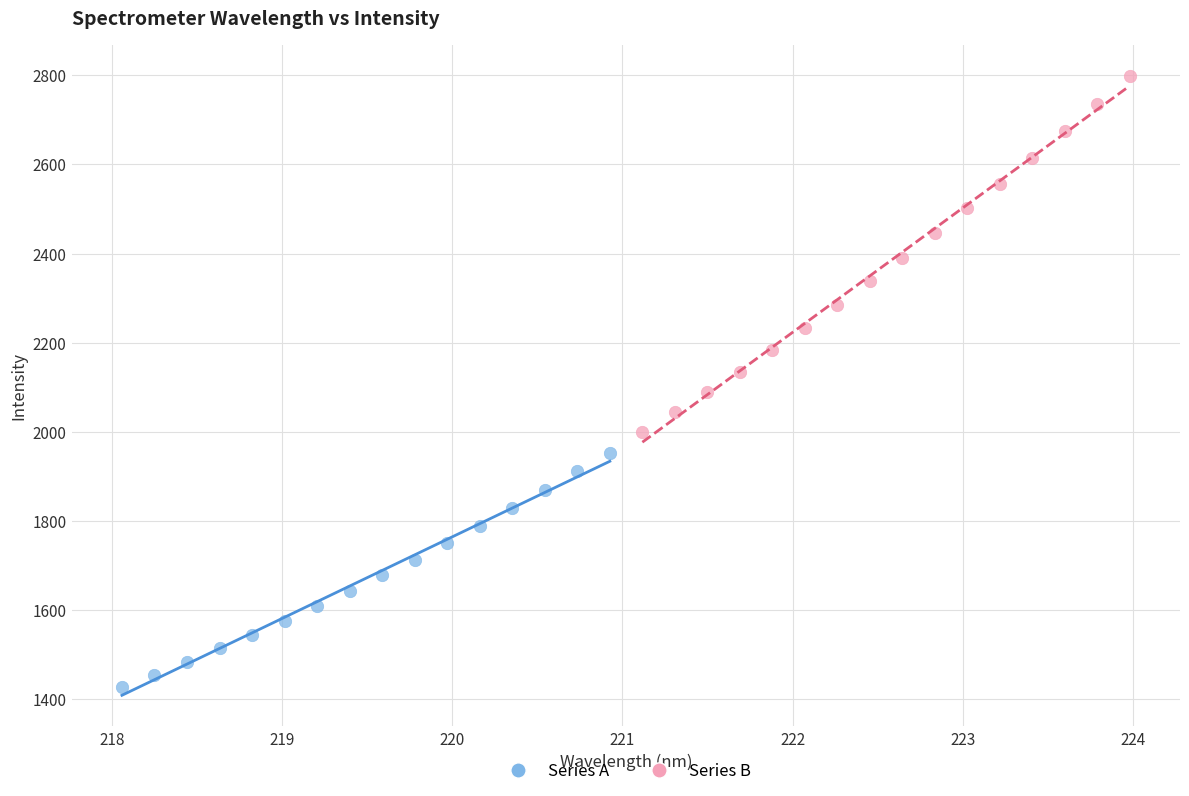

Which series reaches the minimum Y coordinate?

Series A